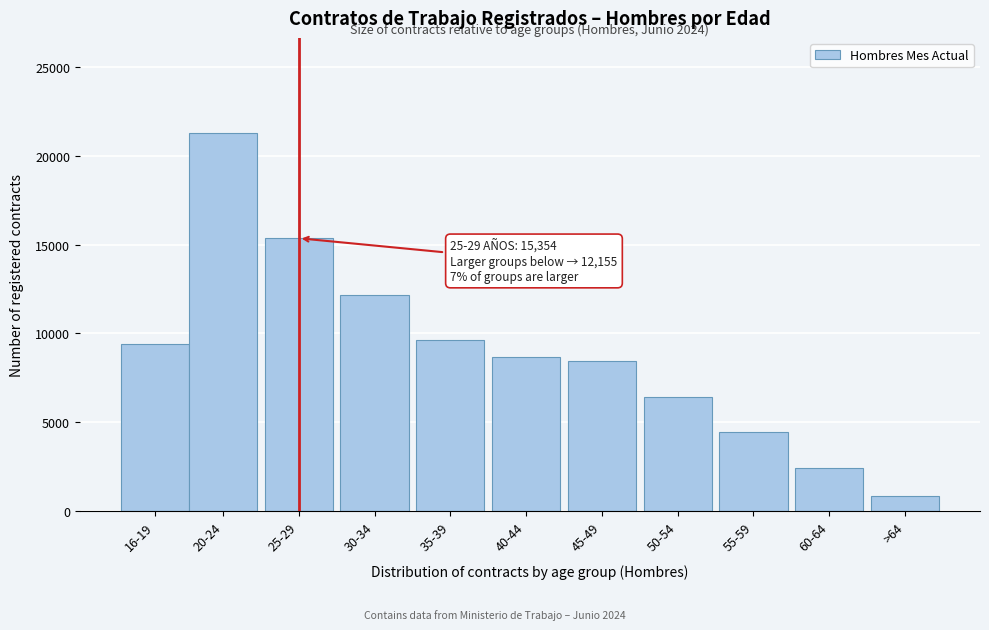

Reading left to right, list all the values displayed in this chart.

16-19=9430	20-24=21295	25-29=15354	30-34=12155	35-39=9648	40-44=8690	45-49=8436	50-54=6437	55-59=4443	60-64=2459	>64=842